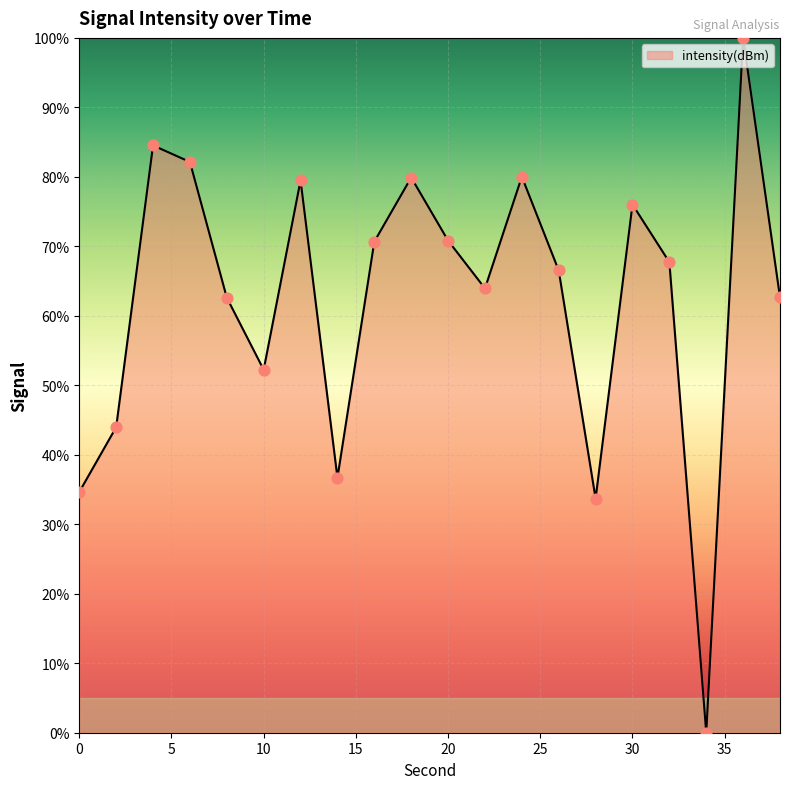

What is the maximum value shown in the chart?

100.0